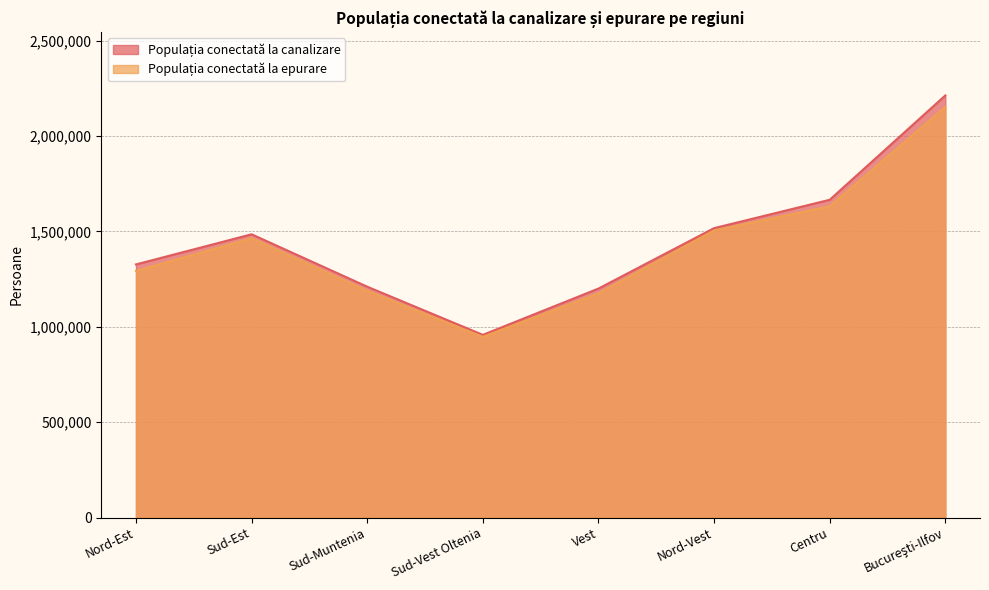

List the series in order of their overall mean, highest first.

Populația conectată la canalizare, Populația conectată la epurare